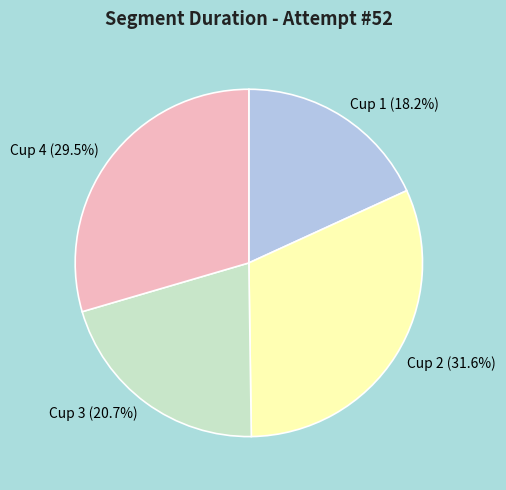

To the nearest percent, what is the combined percentage of Cup 1 and Cup 3?

39%